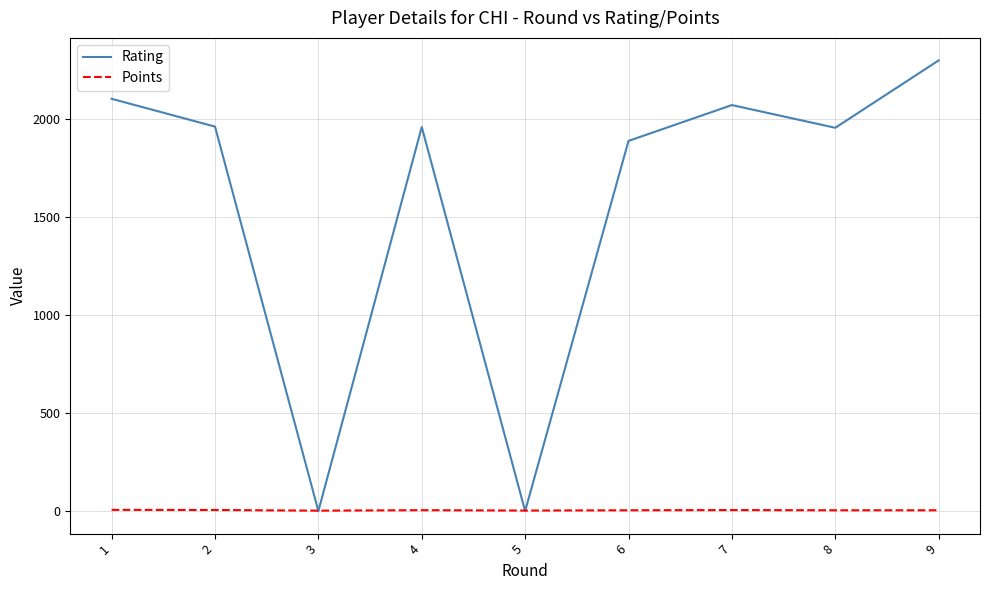

How many series are shown in this chart?

2